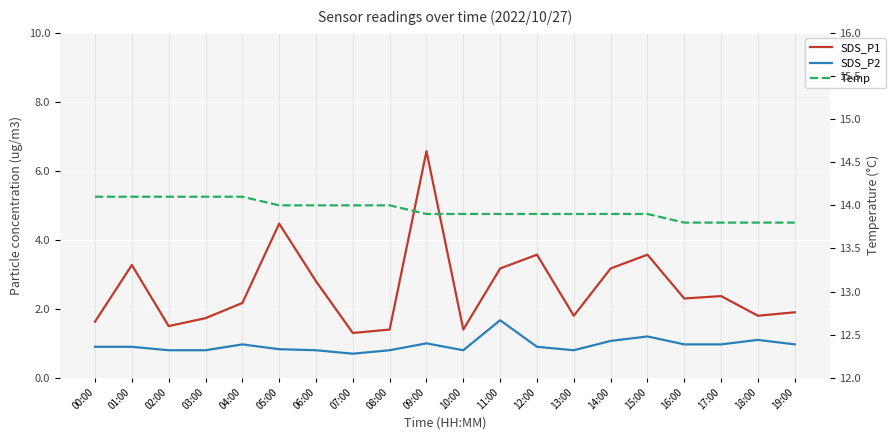

Is the value of Temp at 14:00 greater than the value of SDS_P2 at 04:00?

Yes